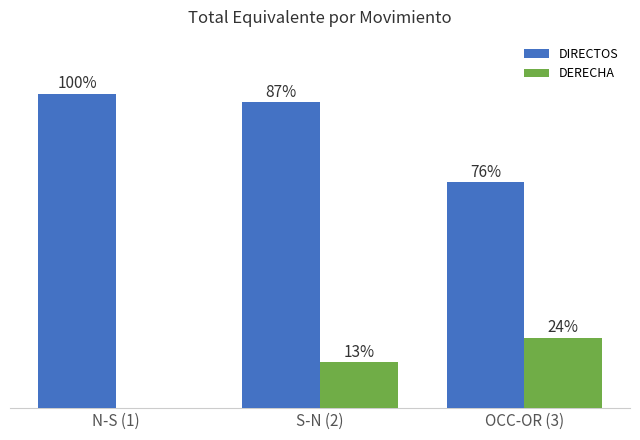

What are all the series names shown in the legend?

DIRECTOS, DERECHA